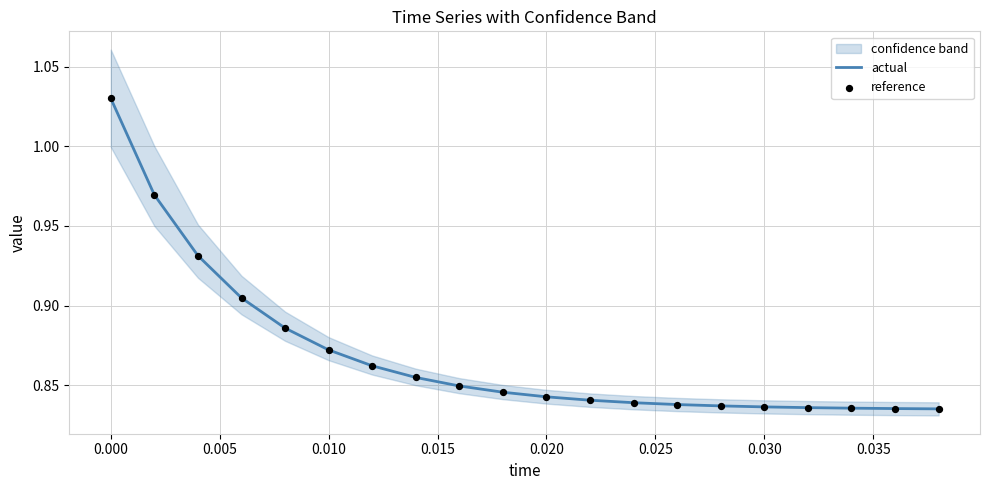

What are all the series names shown in the legend?

actual, reference